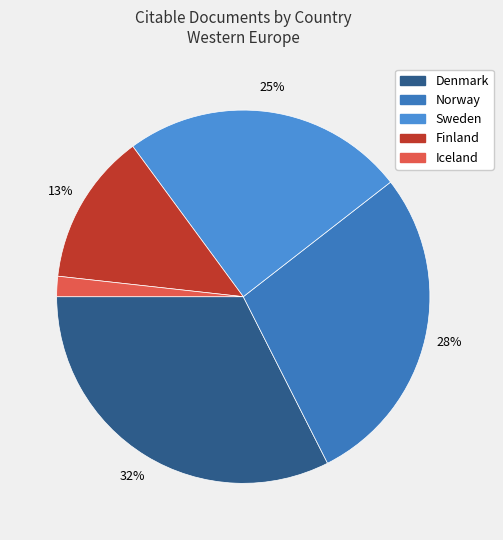

To the nearest percent, what is the difference between the Denmark and Finland slice percentages?

19%